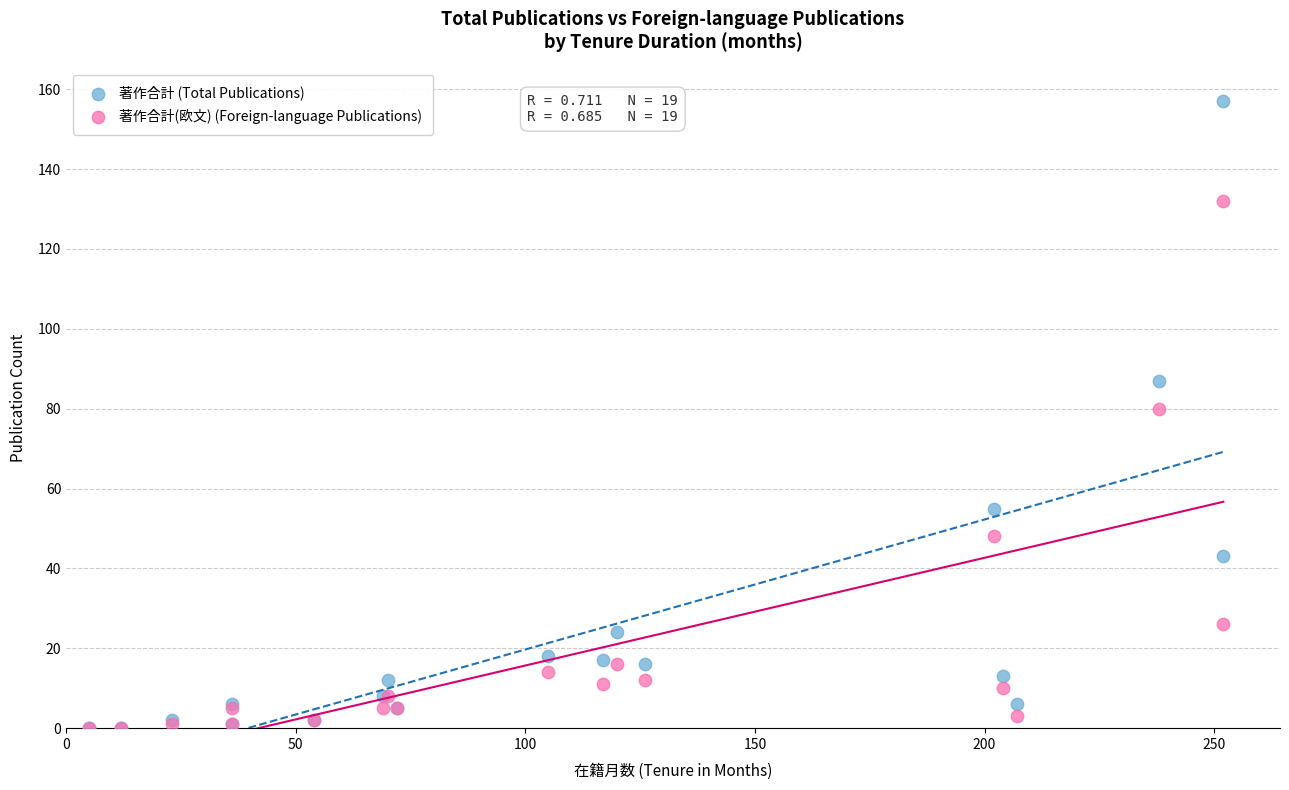

Which series reaches the maximum Y coordinate?

著作合計 (Total Publications)